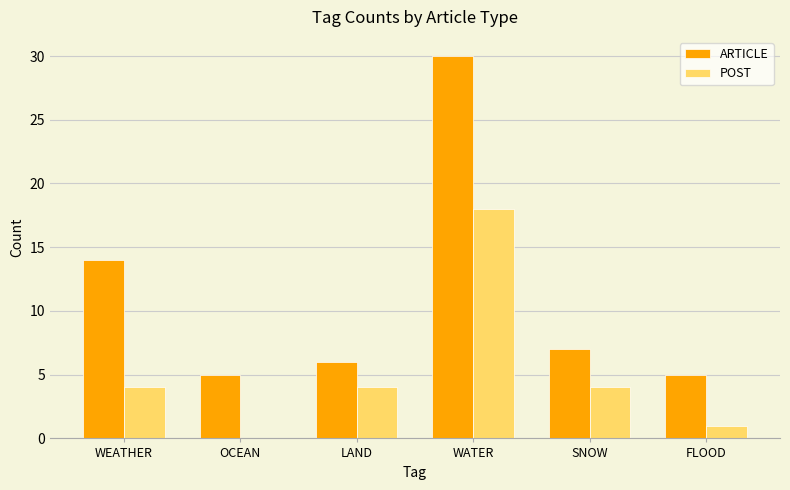

Reading right to left, transcribe all the data shown in this chart.

ARTICLE: 5	7	30	6	5	14
POST: 1	4	18	4	0	4